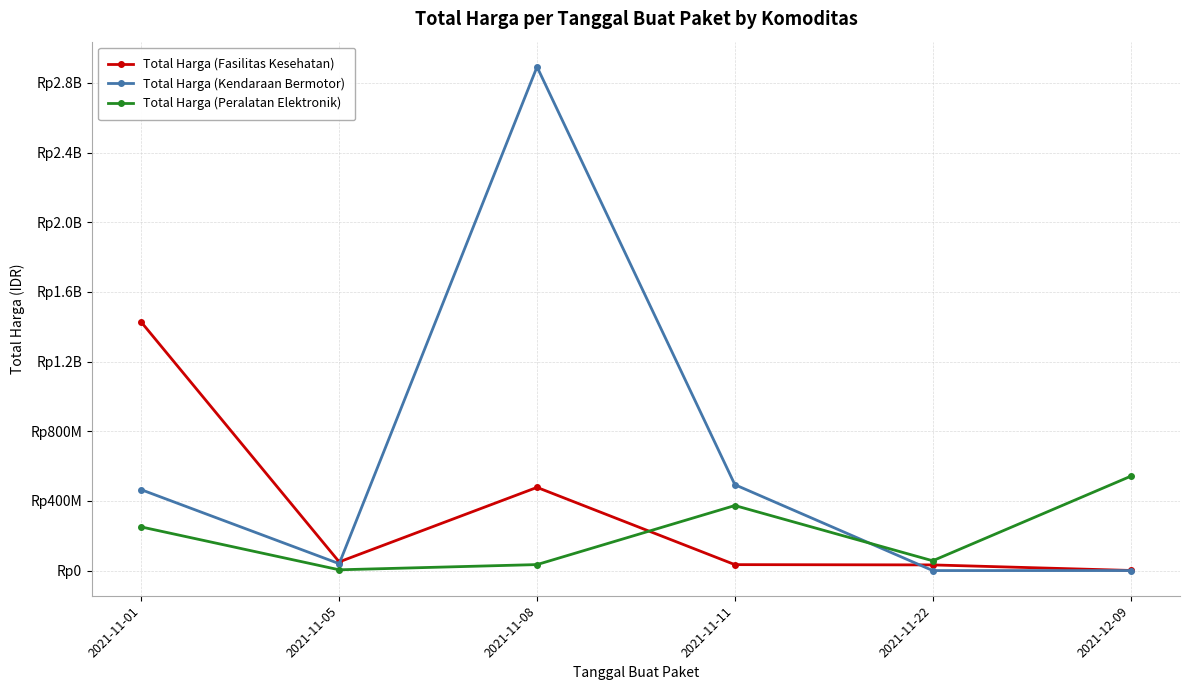

Is this an area chart (filled region under the line)?

No